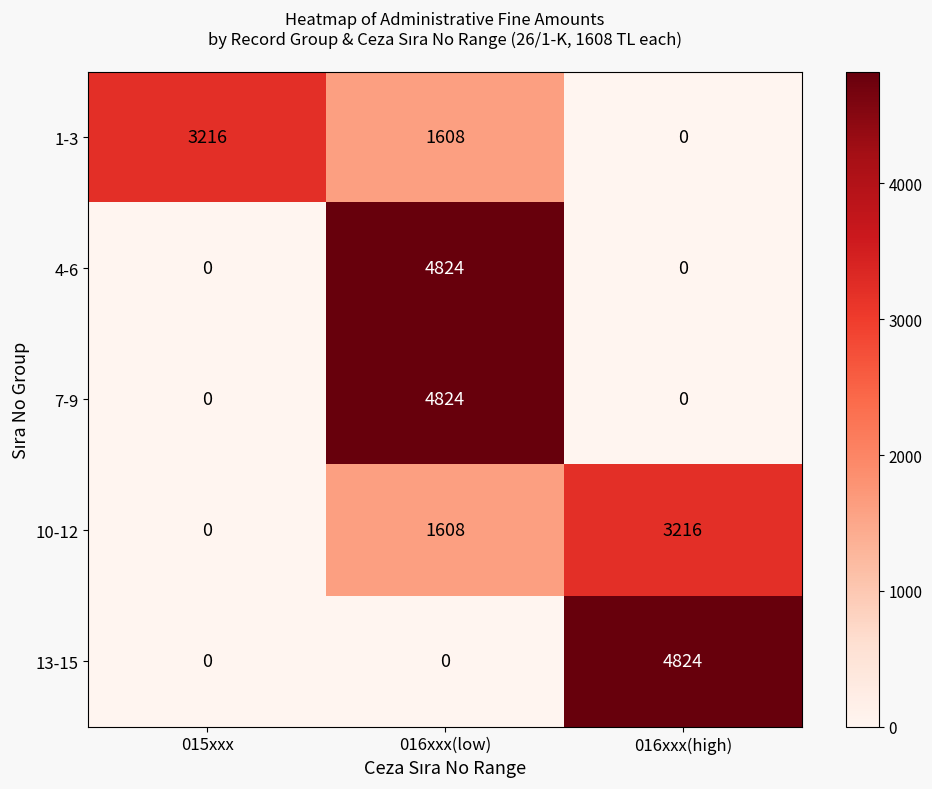

What is the difference between the highest and lowest values at 016xxx(low)?

4824